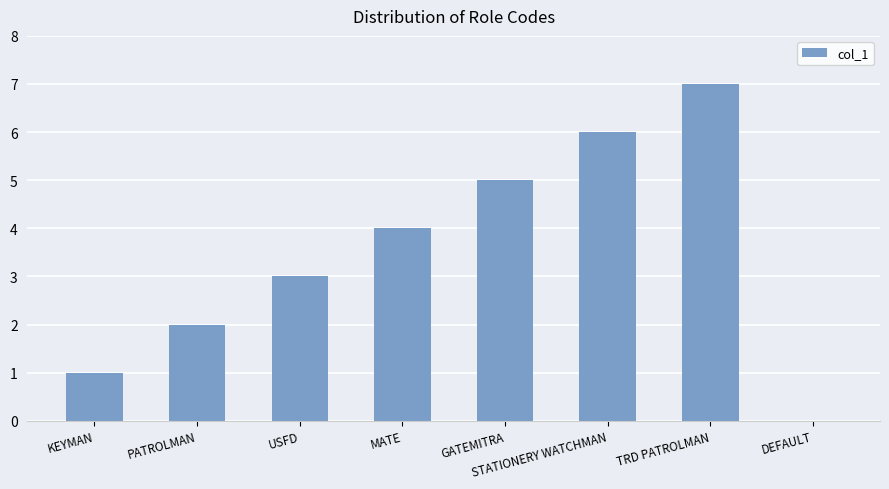

Which category has the highest value across all series?

TRD PATROLMAN